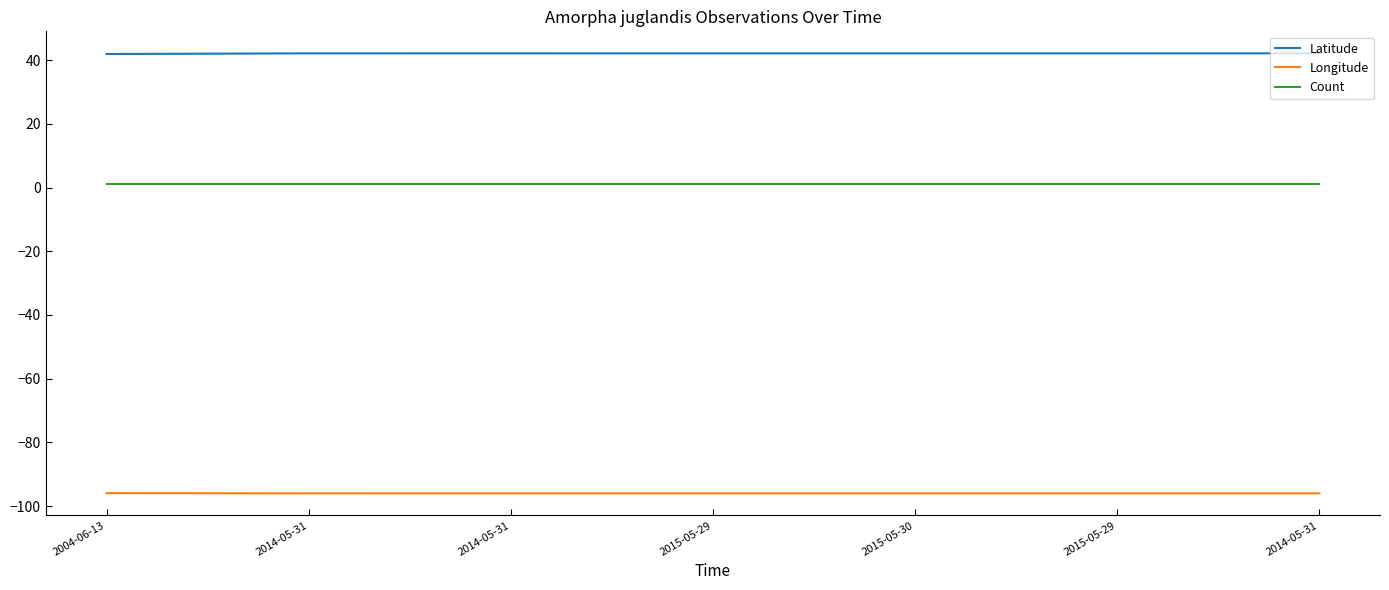

What are all the series names shown in the legend?

Latitude, Longitude, Count